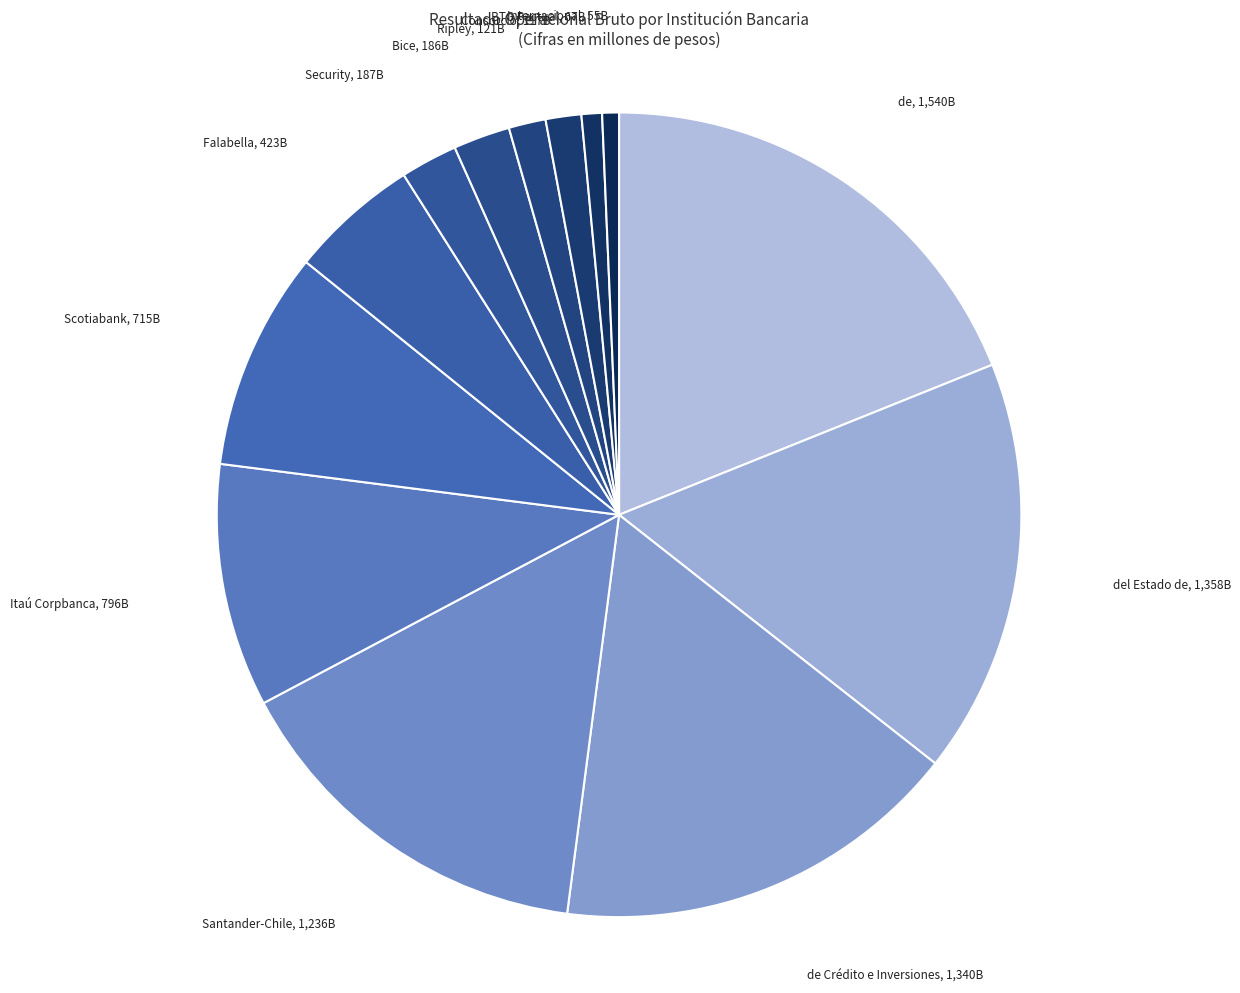

How many segments does this pie chart have?

13